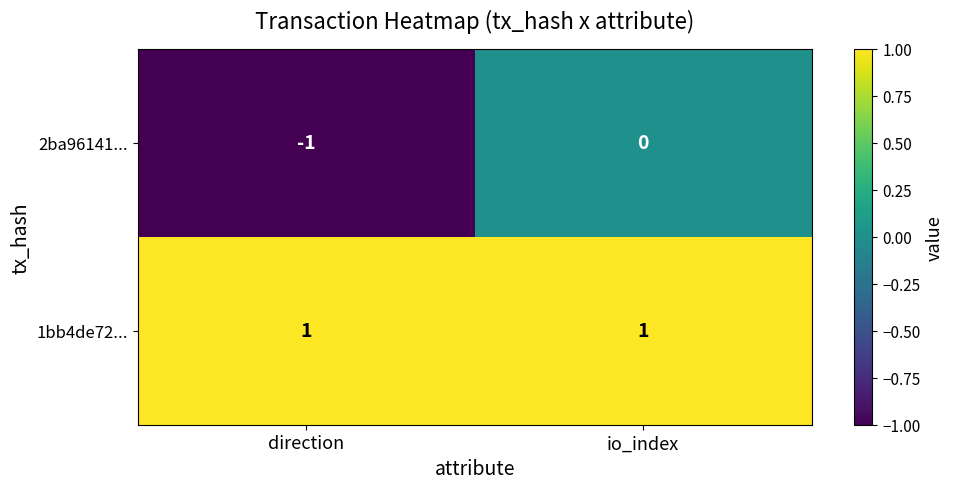

Which series has the largest range (max minus min)?

2ba96141...